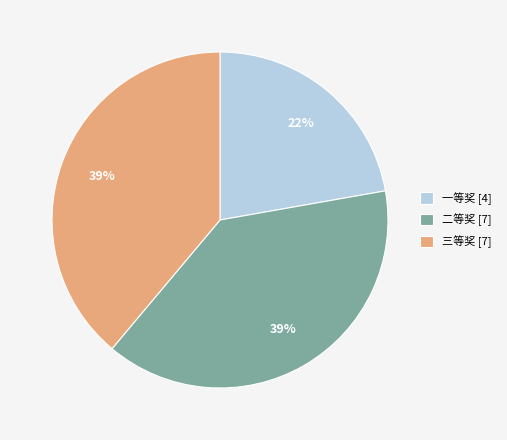

True or false: 一等奖 accounts for 22% of the total.

True